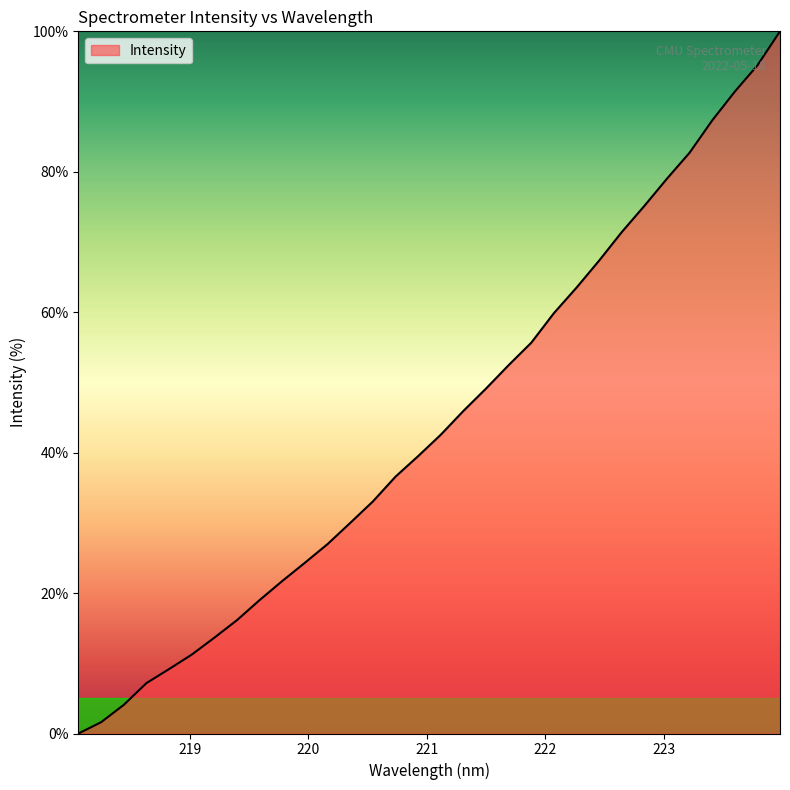

What is the average value?

44.2